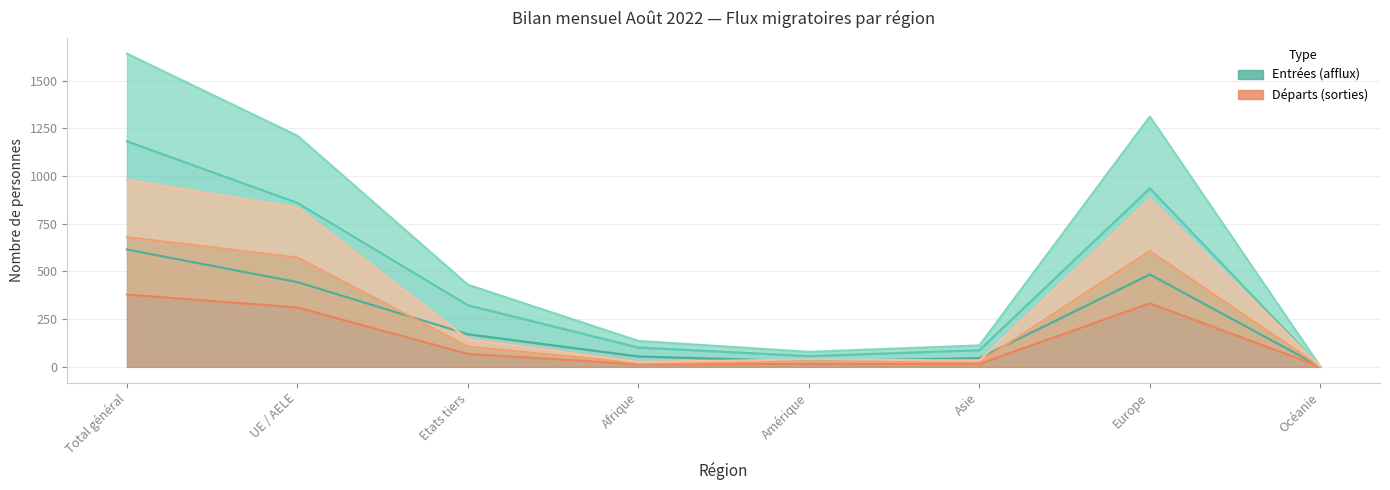

Where does the Départs totaux series first go above 145?

Total général